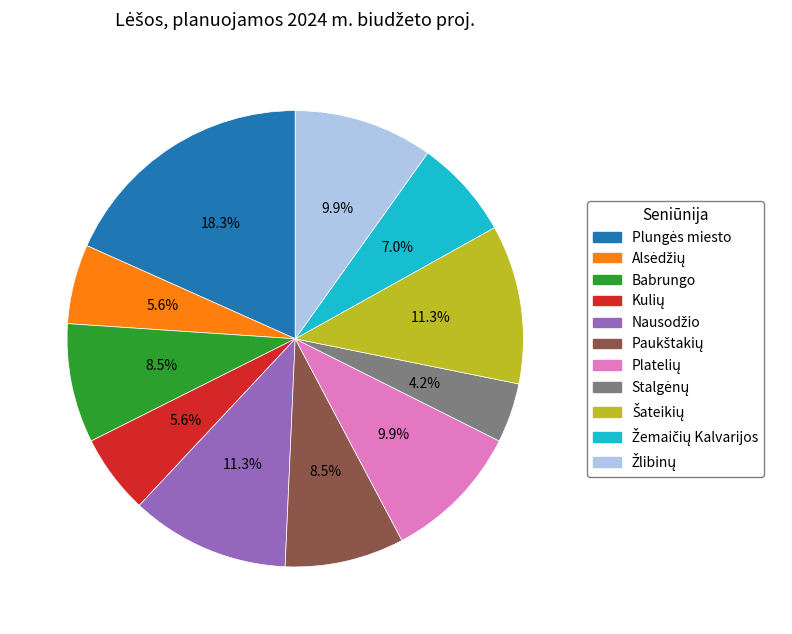

Is there any slice that represents more than half of the pie?

No